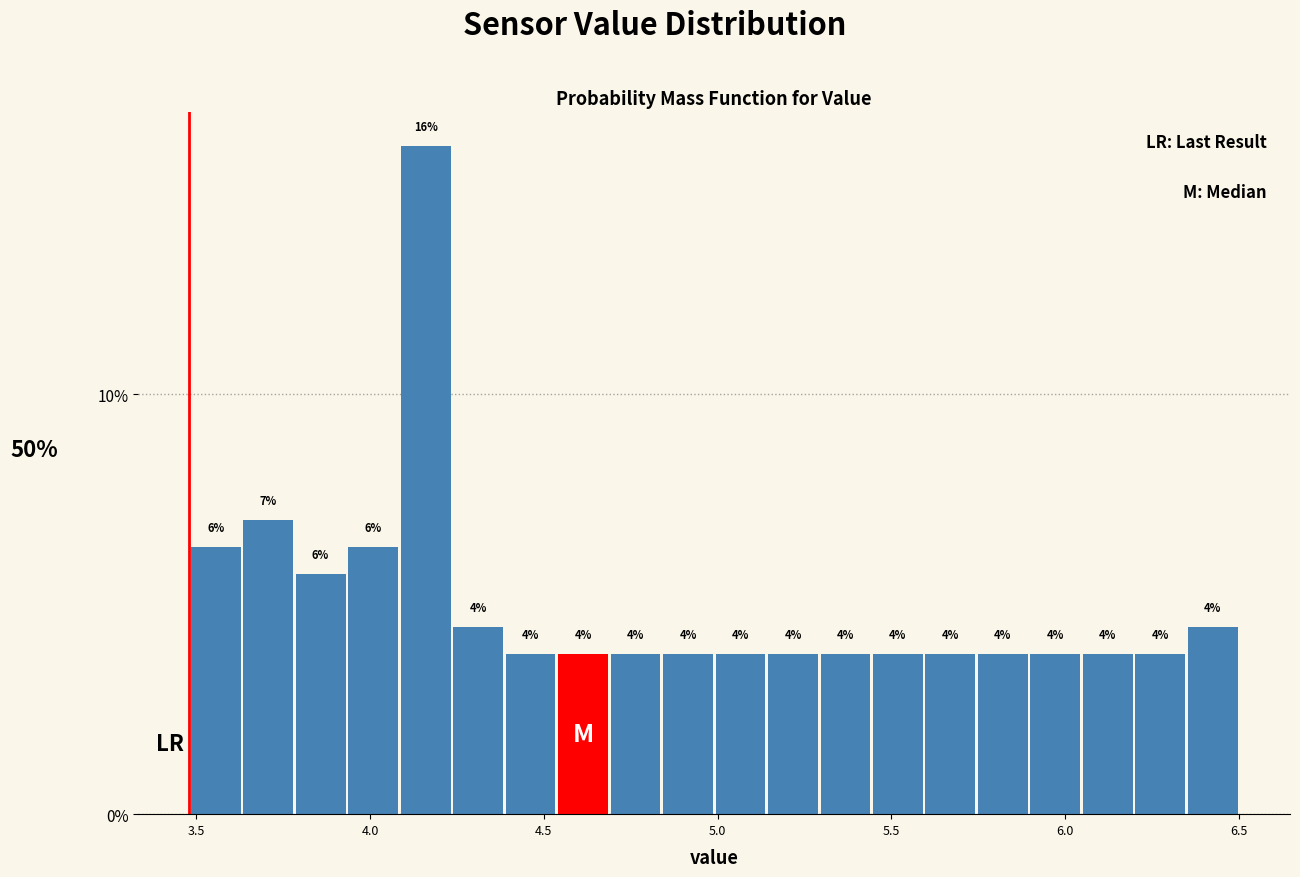

Read against the x-axis, roughly where is the centre of the tallest bar?

4.15